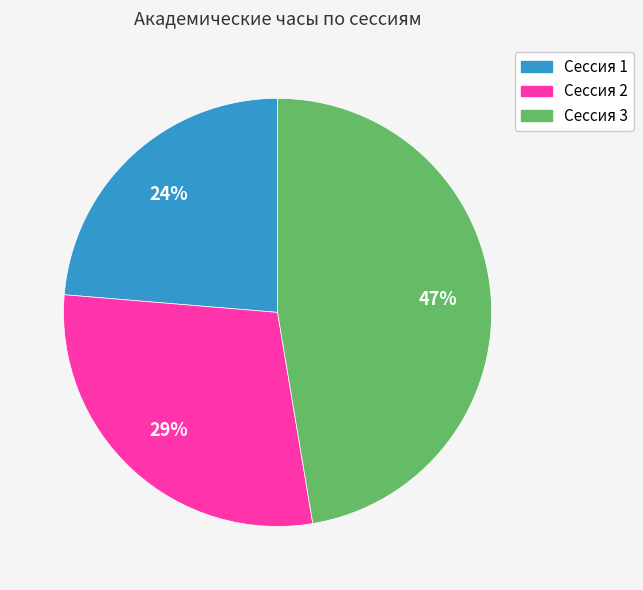

Is the sum of Сессия 2 and Сессия 3 greater than half?

Yes